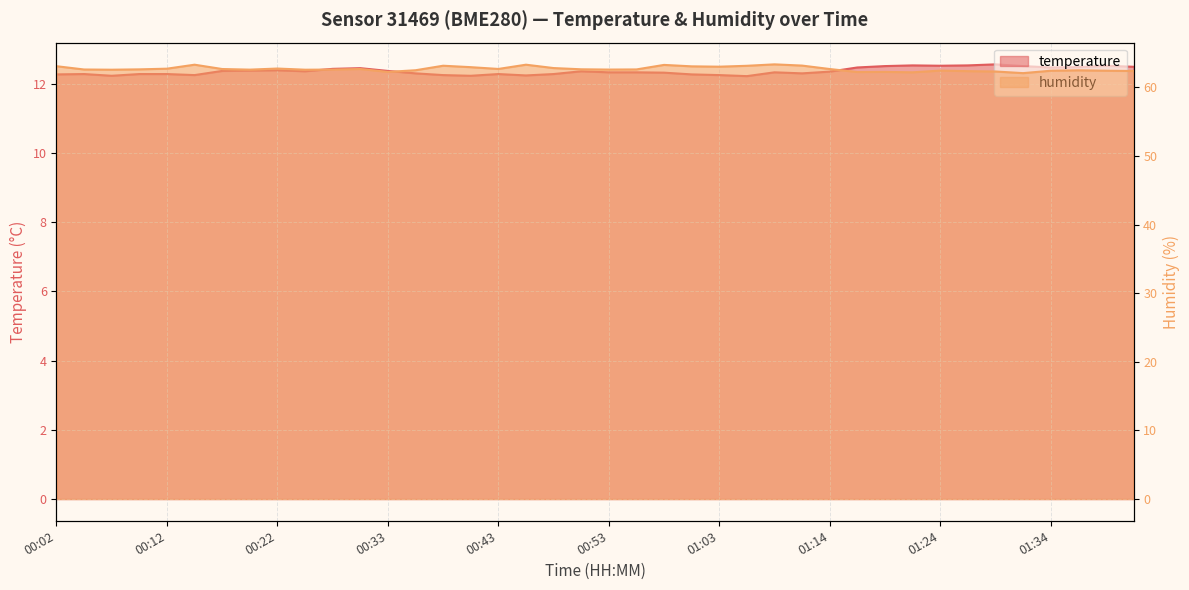

Rank the series by their maximum value, from lowest to highest.

temperature, humidity